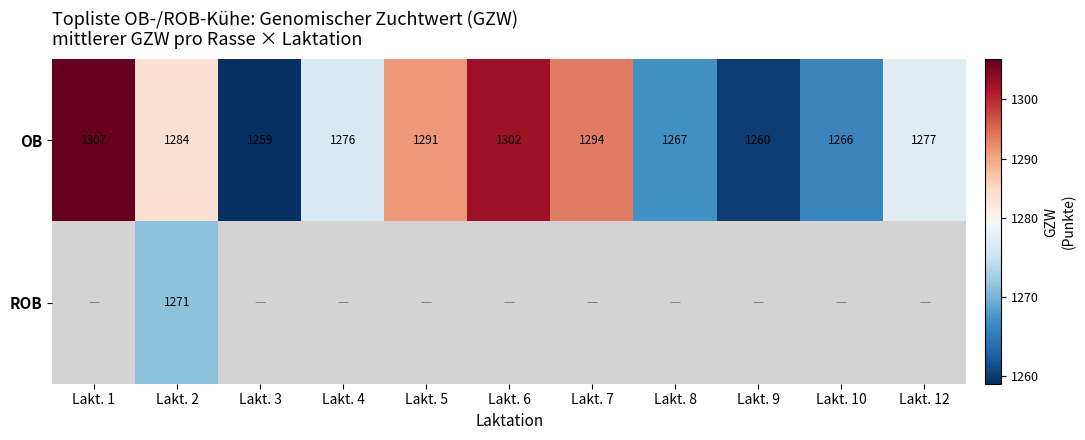

List the labels in order of OB value, smallest first.

Lakt. 3, Lakt. 9, Lakt. 10, Lakt. 8, Lakt. 4, Lakt. 12, Lakt. 2, Lakt. 5, Lakt. 7, Lakt. 6, Lakt. 1